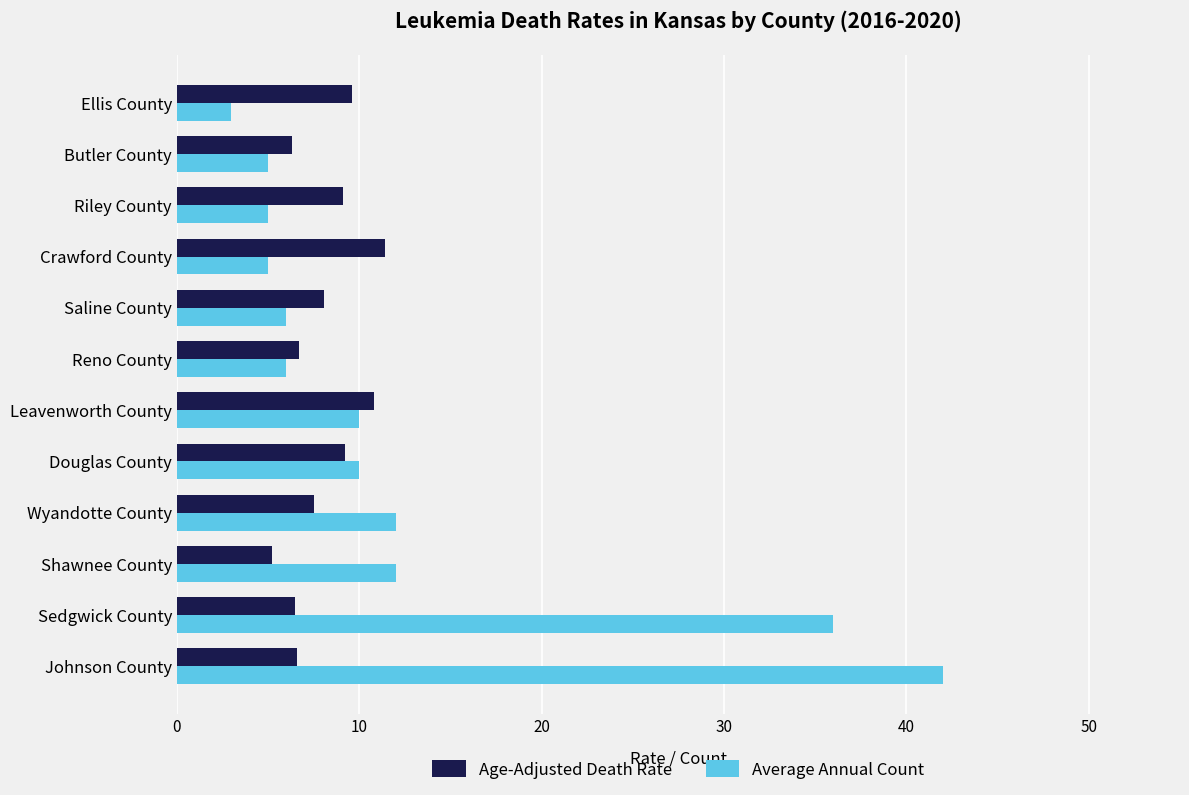

Read the Average Annual Count value at Johnson County.

42.0